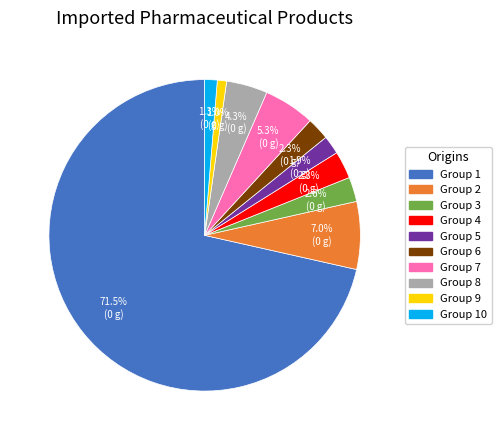

Approximately how many times larger is the value at Group 5 compared to Group 7?

0.4